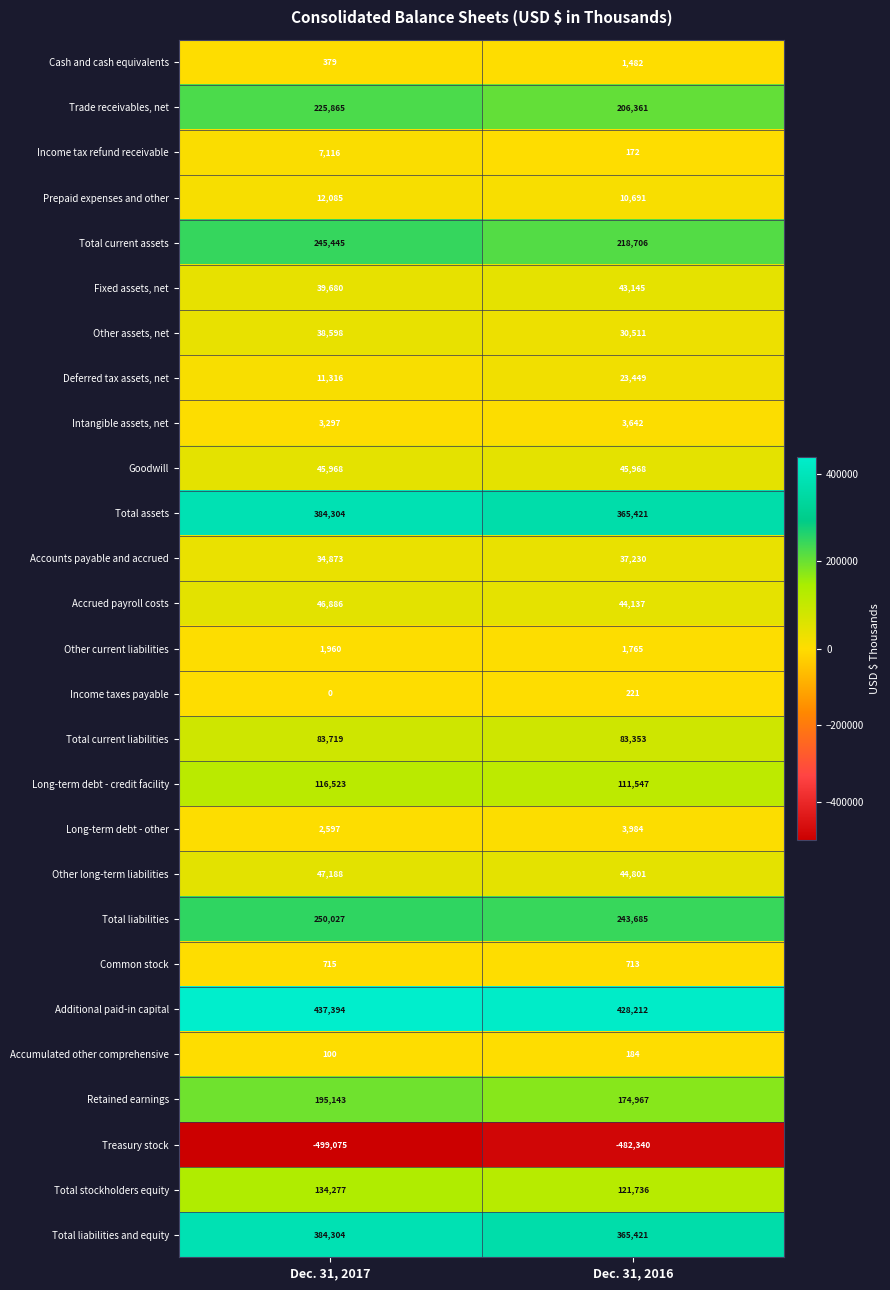

Between Dec. 31, 2017 and Dec. 31, 2016, which series saw the biggest shift?

Total current assets